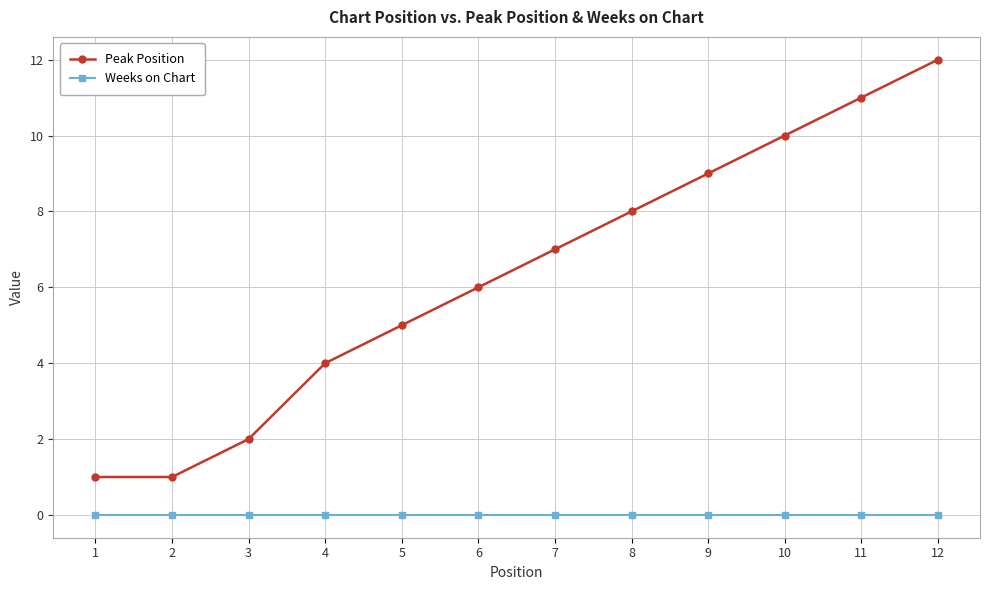

True or false: Weeks on Chart and Peak Position cross at least once.

False